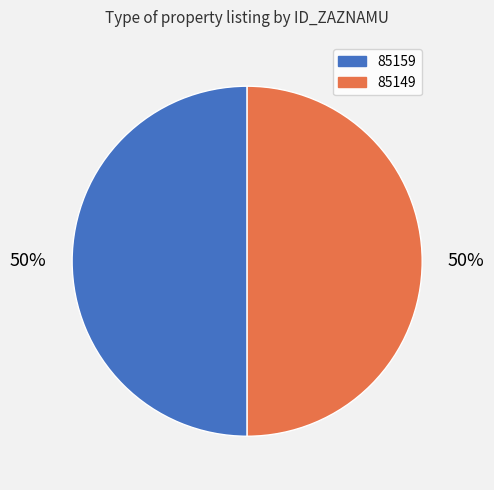

How many slices are in this pie chart?

2